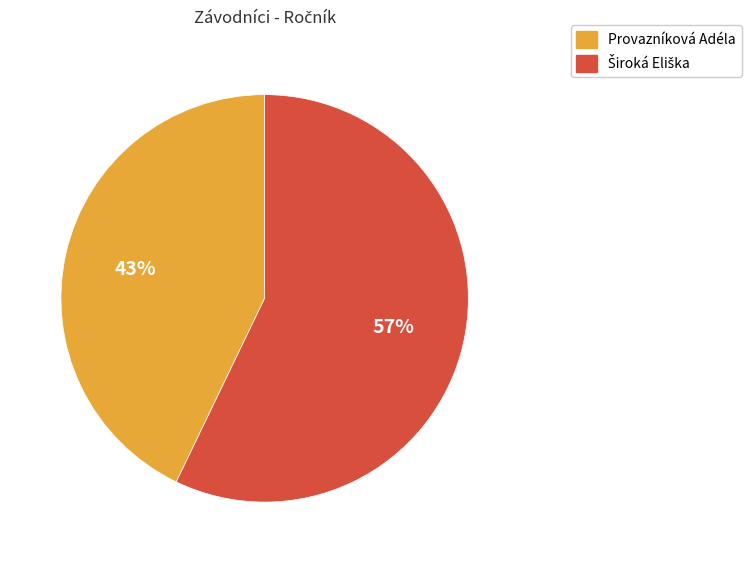

Count the number of slices in the pie.

2